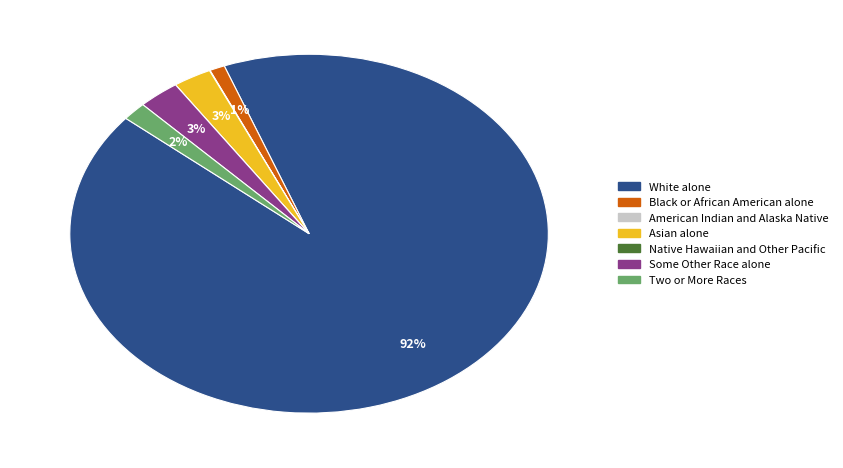

Combined, do Some Other Race alone and Two or More Races account for over 50%?

No